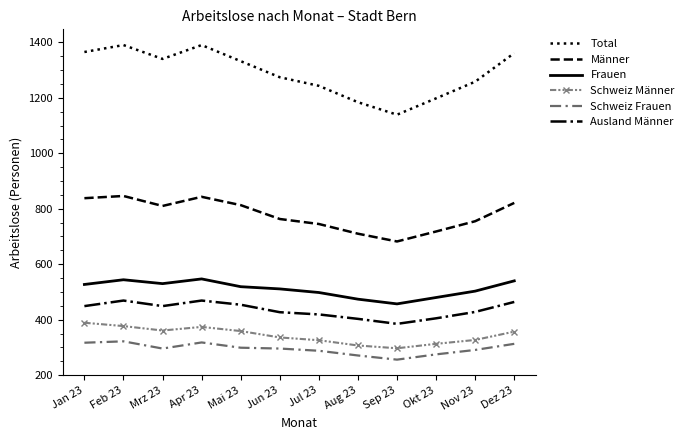

What is the sum of the Schweiz Männer values at Aug 23 and Apr 23?

681